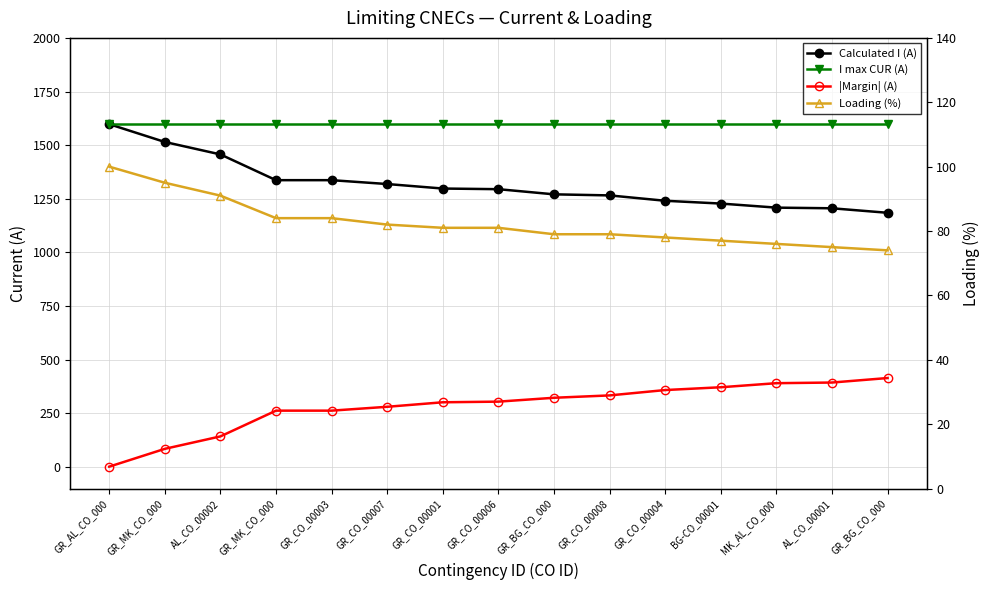

How many values in the |Margin| (A) series exceed 305?

7